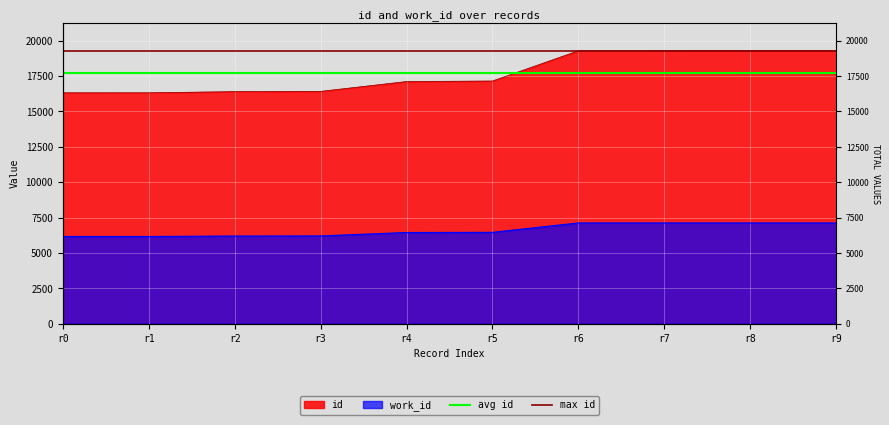

What value does the max id series have at r1?

19297.0